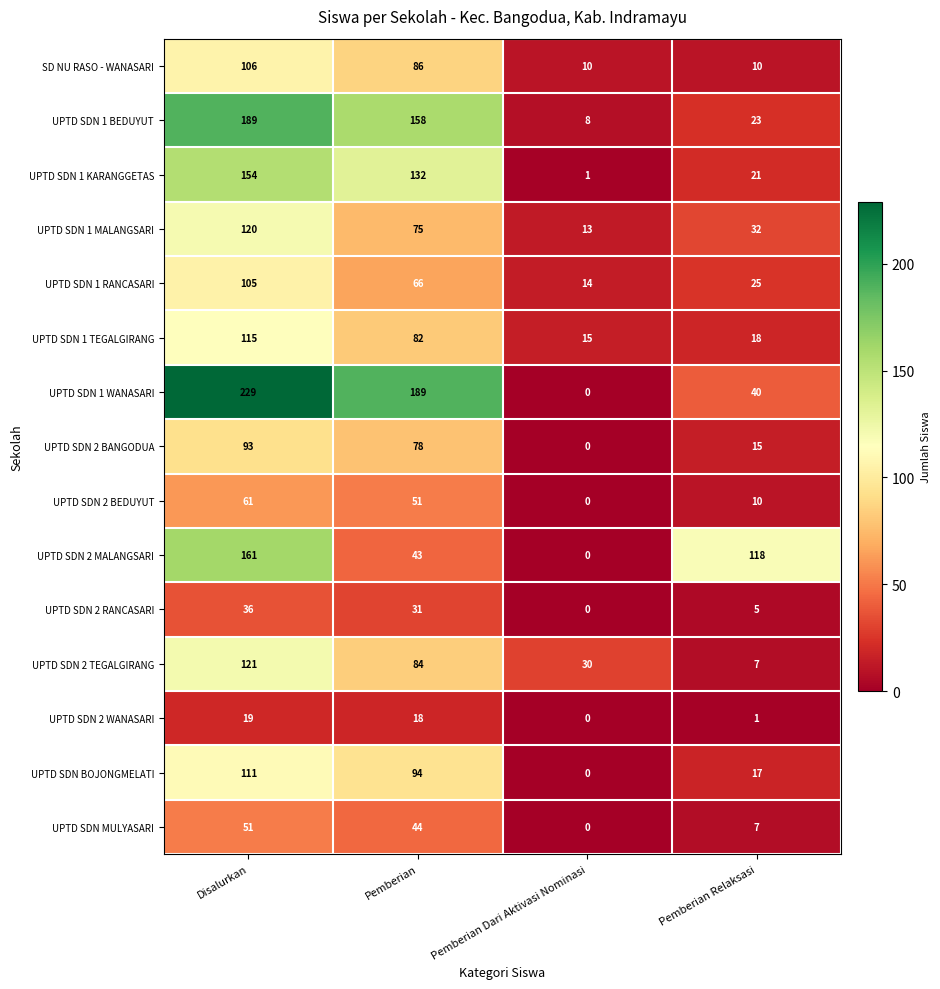

Rank the categories by UPTD SDN 1 KARANGGETAS value from highest to lowest.

Disalurkan, Pemberian, Pemberian Relaksasi, Pemberian Dari Aktivasi Nominasi